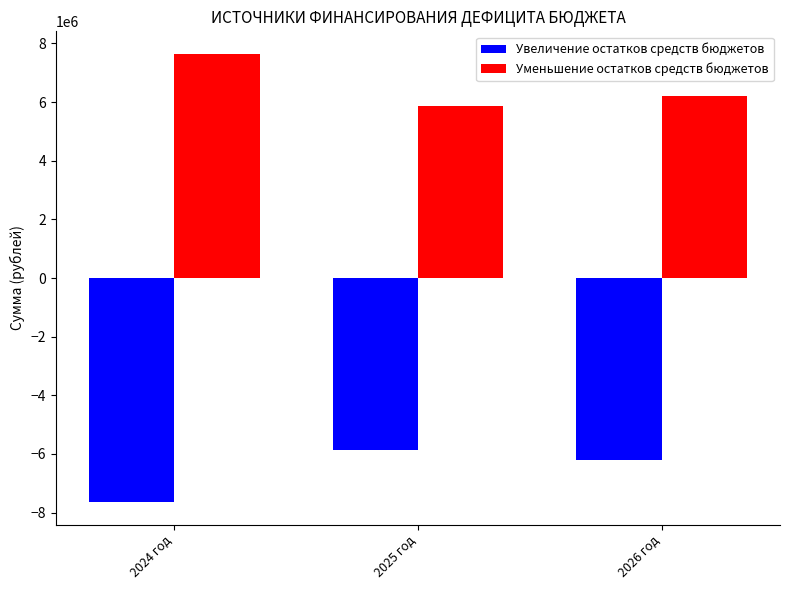

Rank the series by their average value, from highest to lowest.

Уменьшение остатков средств бюджетов, Увеличение остатков средств бюджетов